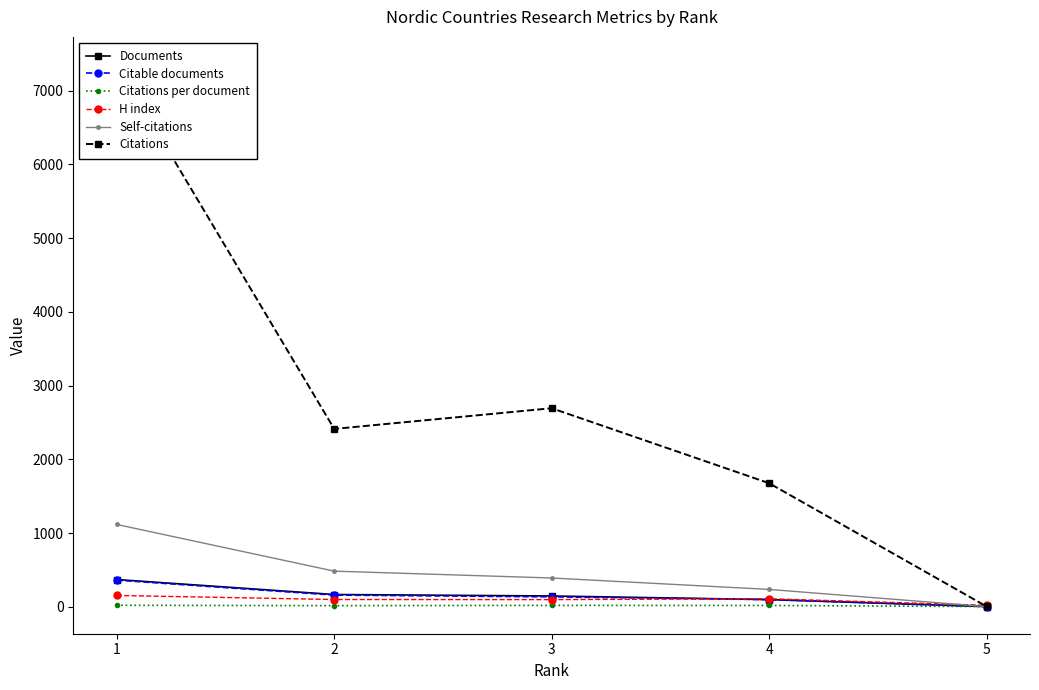

Which label corresponds to the largest value in the chart?

1